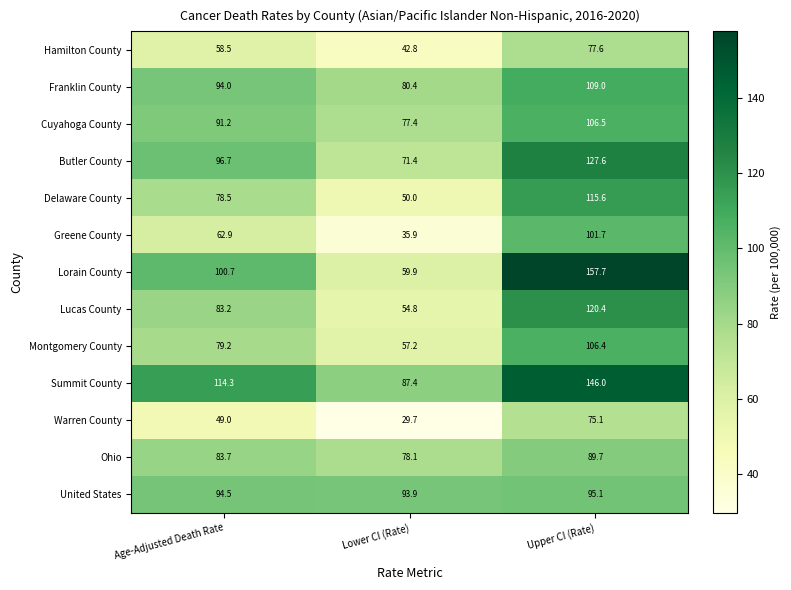

At how many categories does at least one series exceed 127?

1